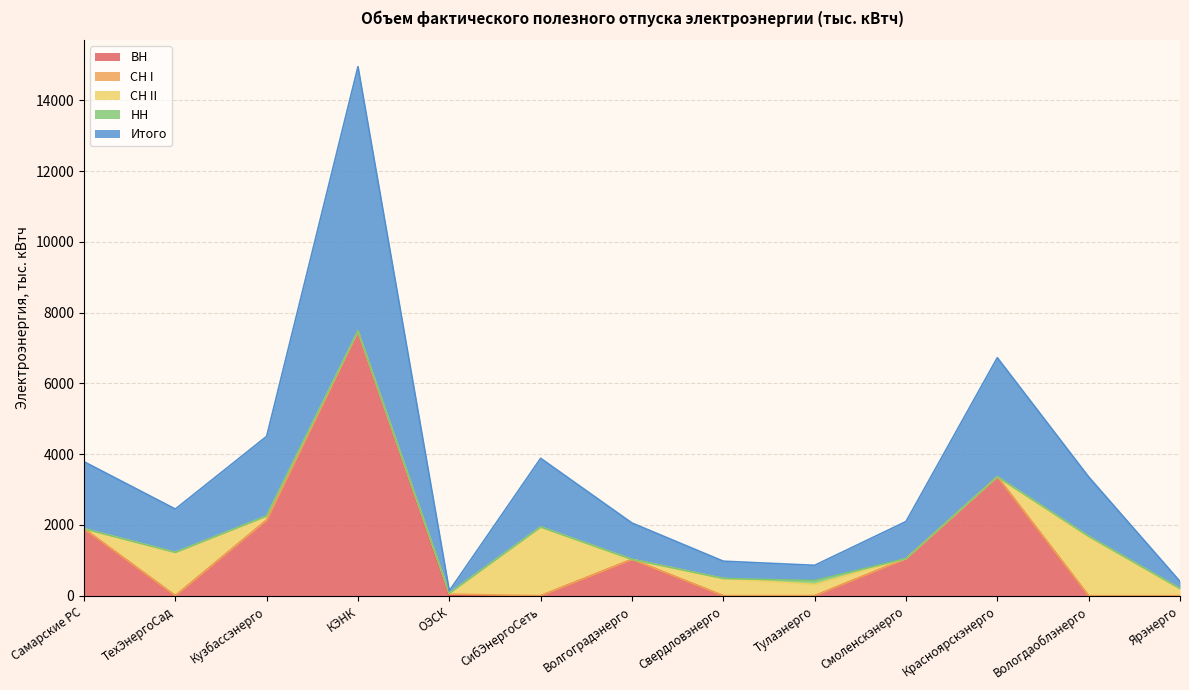

Does the chart display data point markers on the line(s)?

No